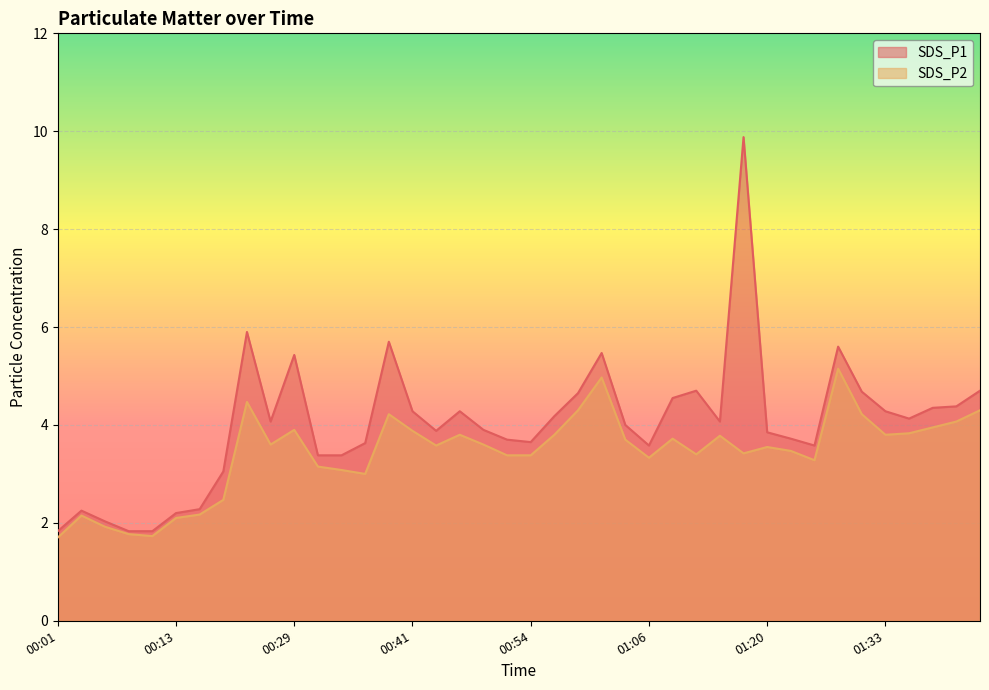

Where does the SDS_P1 series first go above 4?

00:21